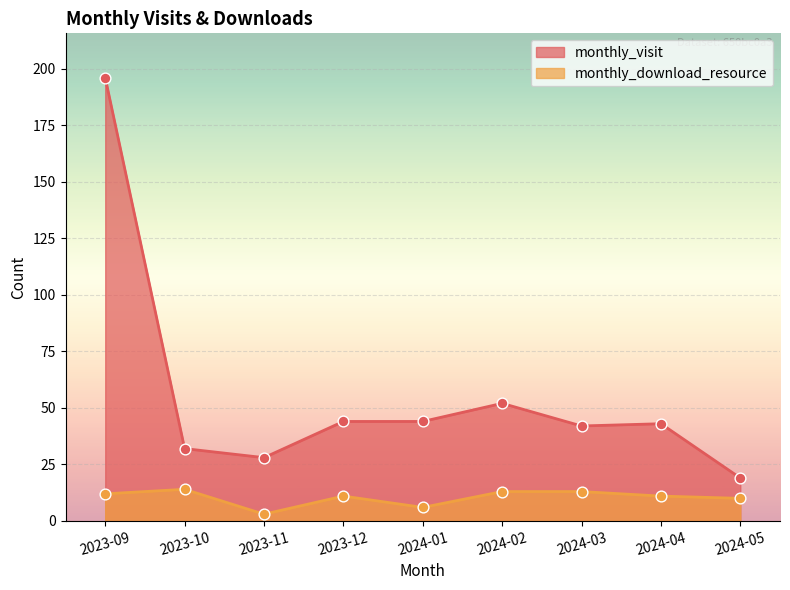

Which series reaches the maximum Y coordinate?

monthly_visit